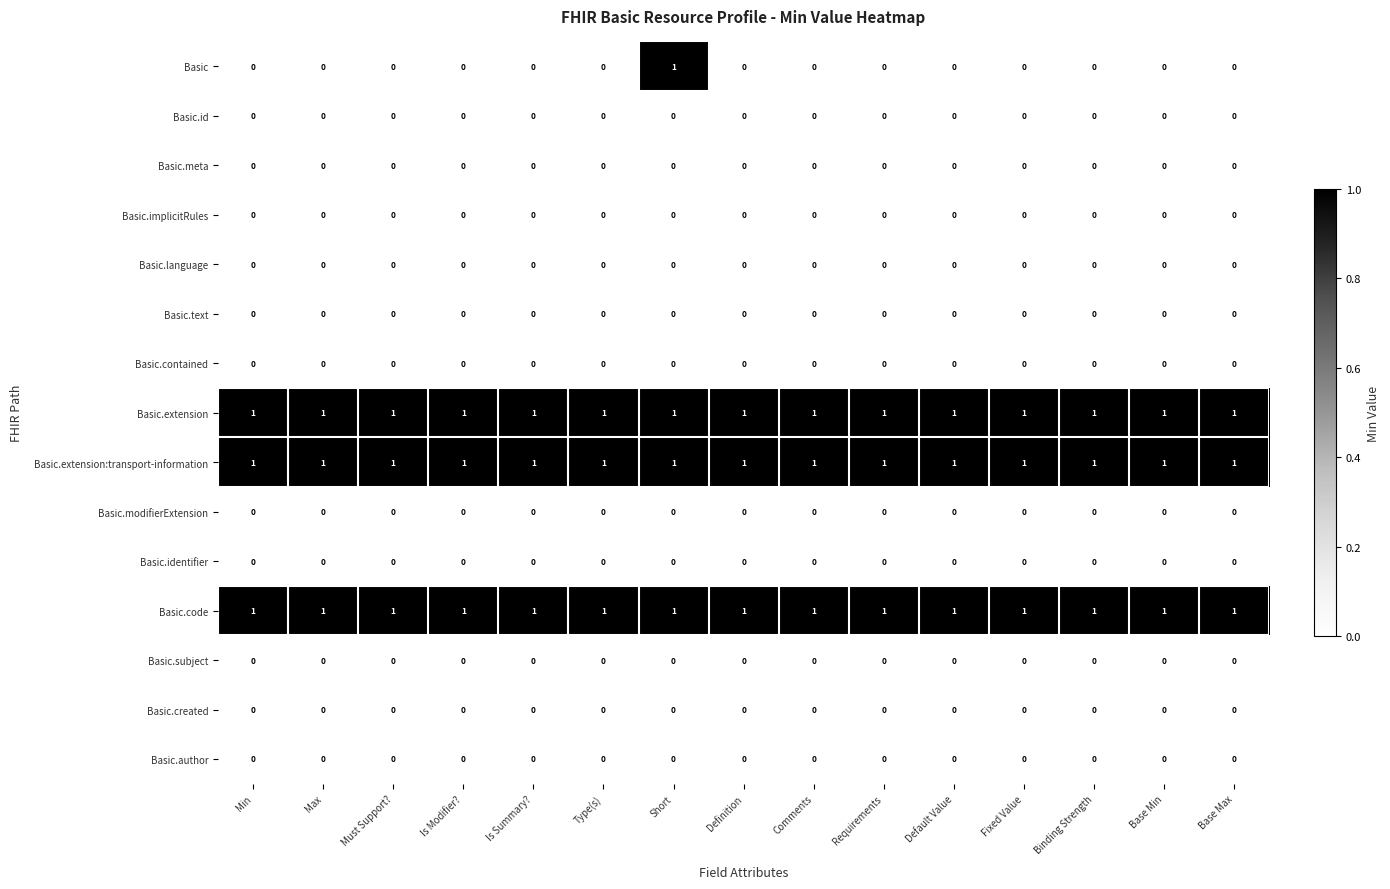

What is the difference between the highest and lowest values at Fixed Value?

1